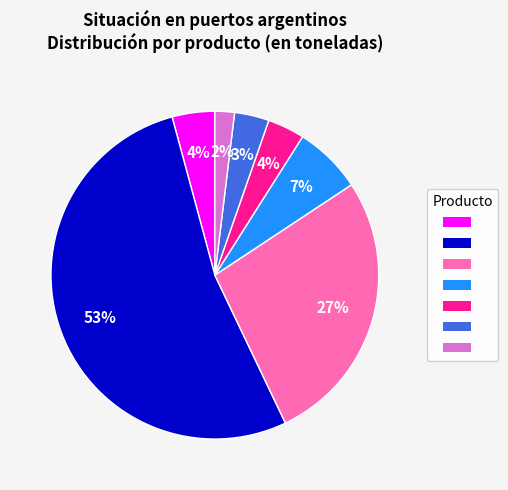

Does any single category account for the majority?

Yes